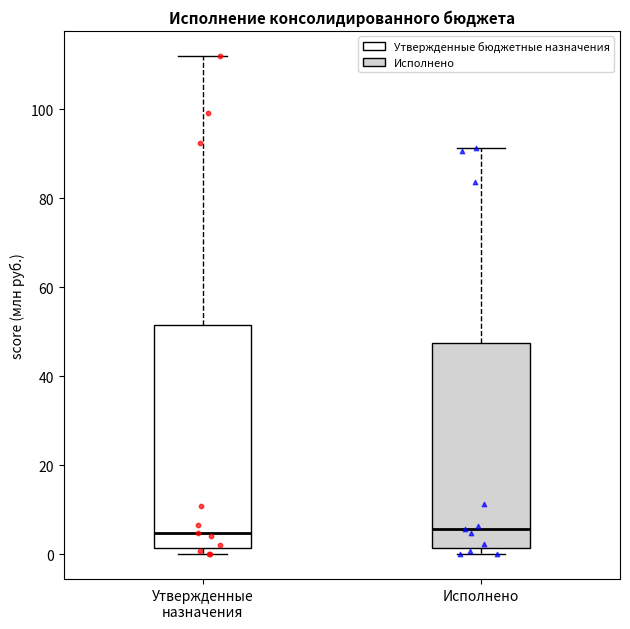

Reading left to right, read every box against the y-axis: the position of its median line, the range the box covers, and the ends of its whiskers. The values are not printed on the chart, so give them approximately, as read against the axis.

Утвержденные назначения: median 4, box 2 to 52, whiskers 0 to 112
Исполнено: median 6, box 2 to 48, whiskers 0 to 92